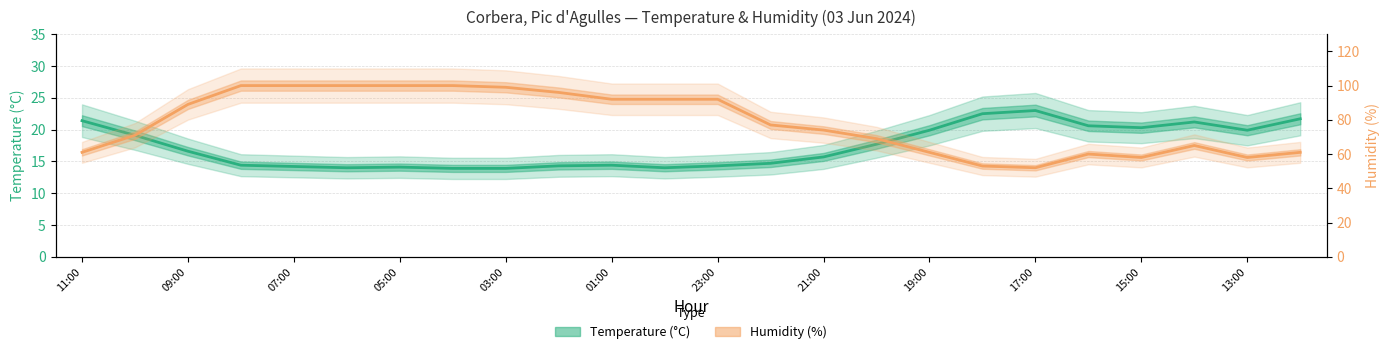

How many lines are shown in the chart?

2